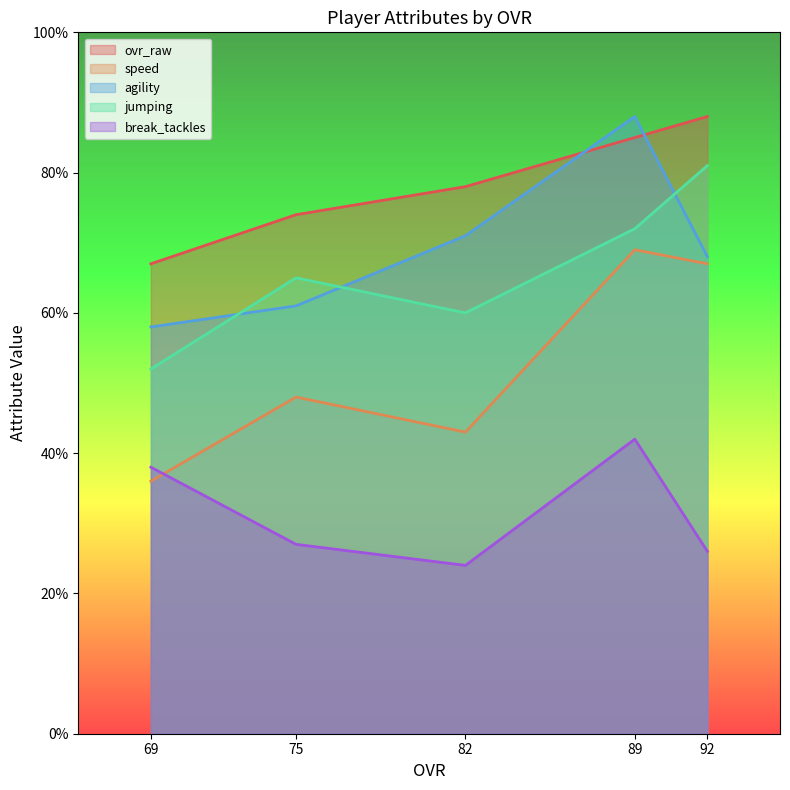

Which label corresponds to the smallest value in the chart?

82